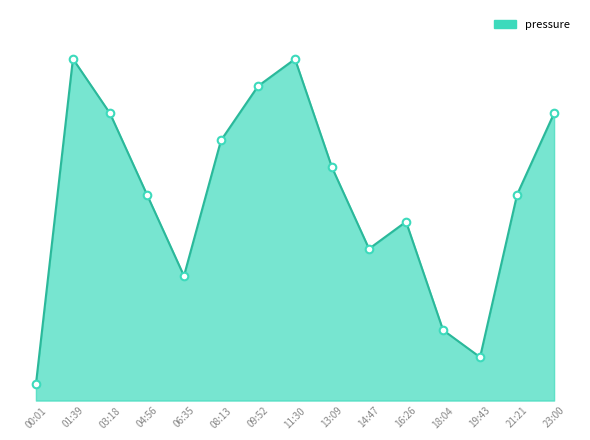

Which has a higher value, 03:18 or 16:26?

03:18